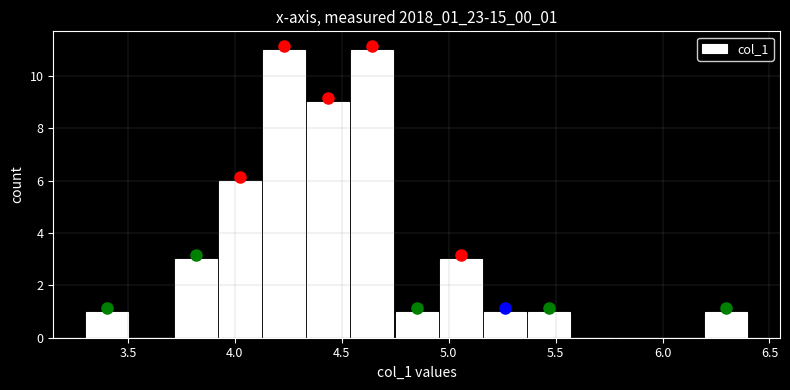

How tall is the bar that spans 4.35 to 4.55 on the x-axis? Neither the bar edges nor the heights are printed on the chart, so give them approximately, as read against the axes.

9